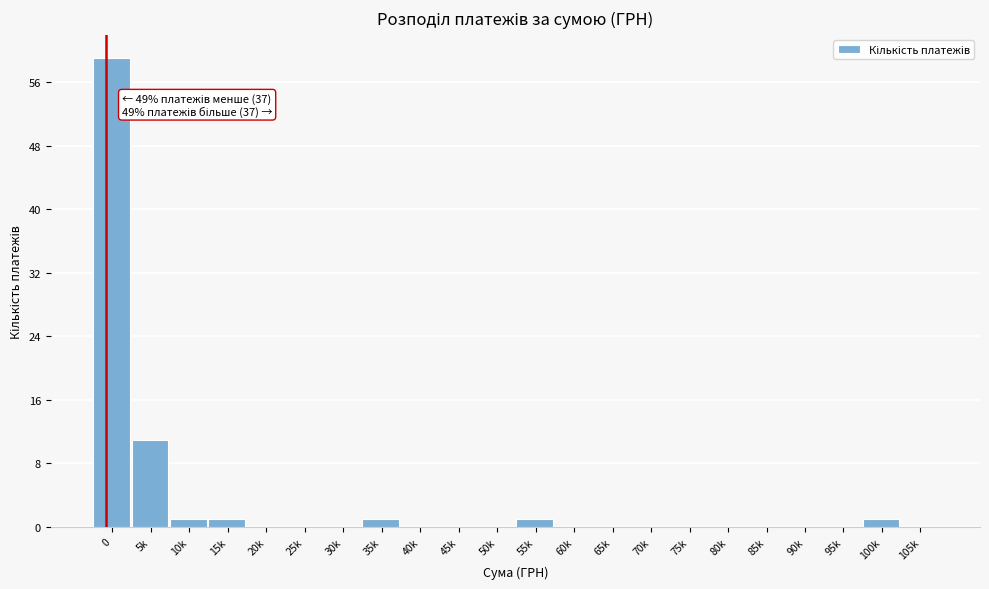

Reading left to right, list all the values displayed in this chart.

0=59	5k=11	10k=1	15k=1	20k=0	25k=0	30k=0	35k=1	40k=0	45k=0	50k=0	55k=1	60k=0	65k=0	70k=0	75k=0	80k=0	85k=0	90k=0	95k=0	100k=1	105k=0